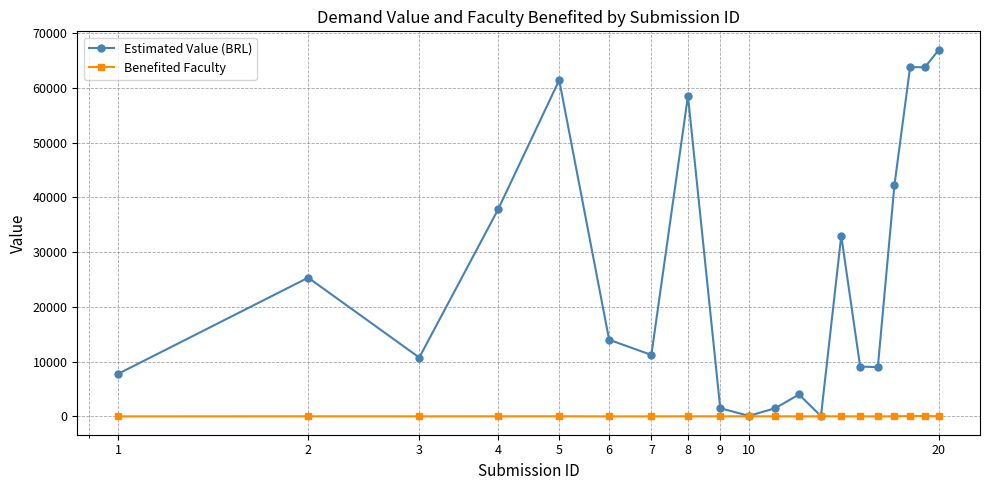

What is the maximum value for Benefited Faculty?

63.0